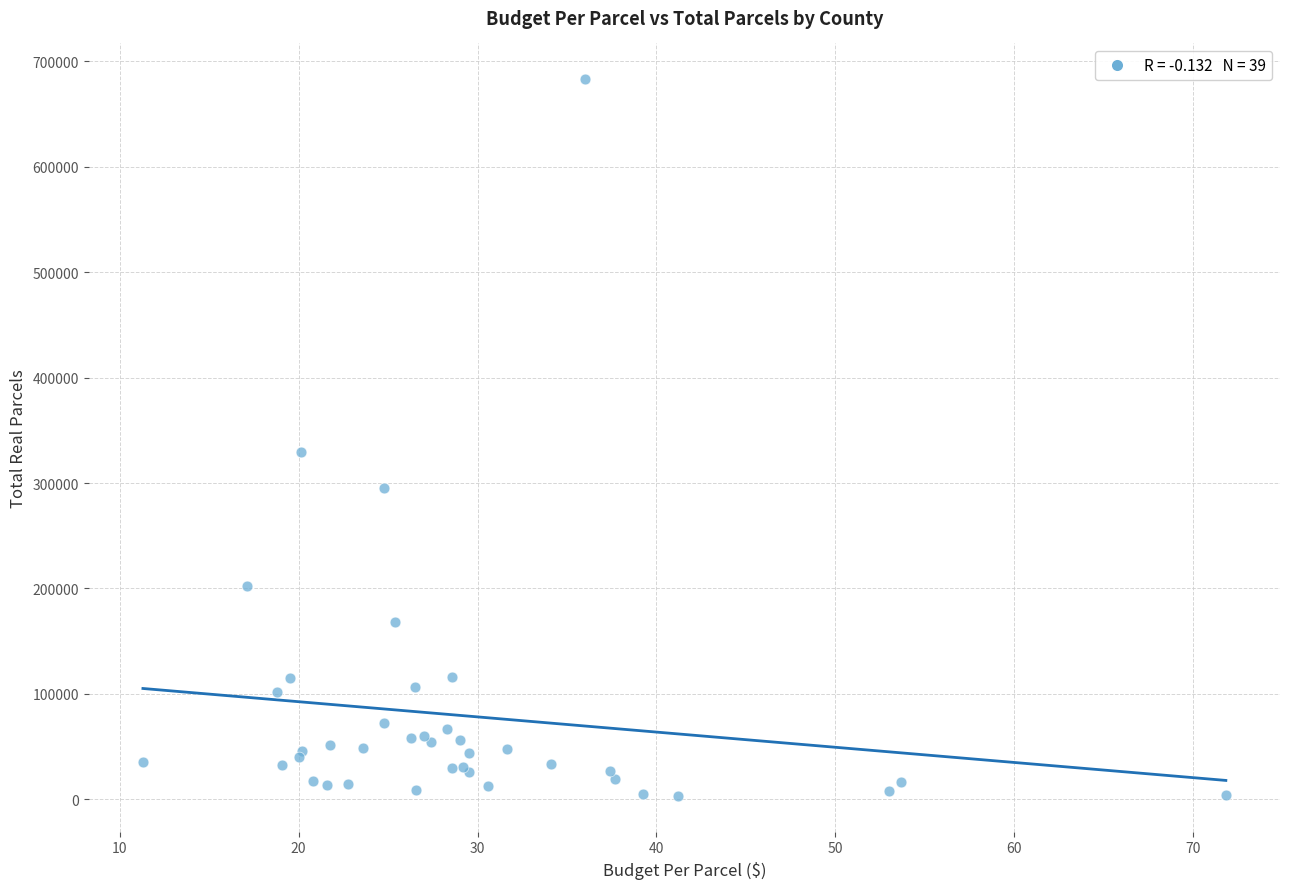

What Y value in the scatter plot is closest to 343080?

328948